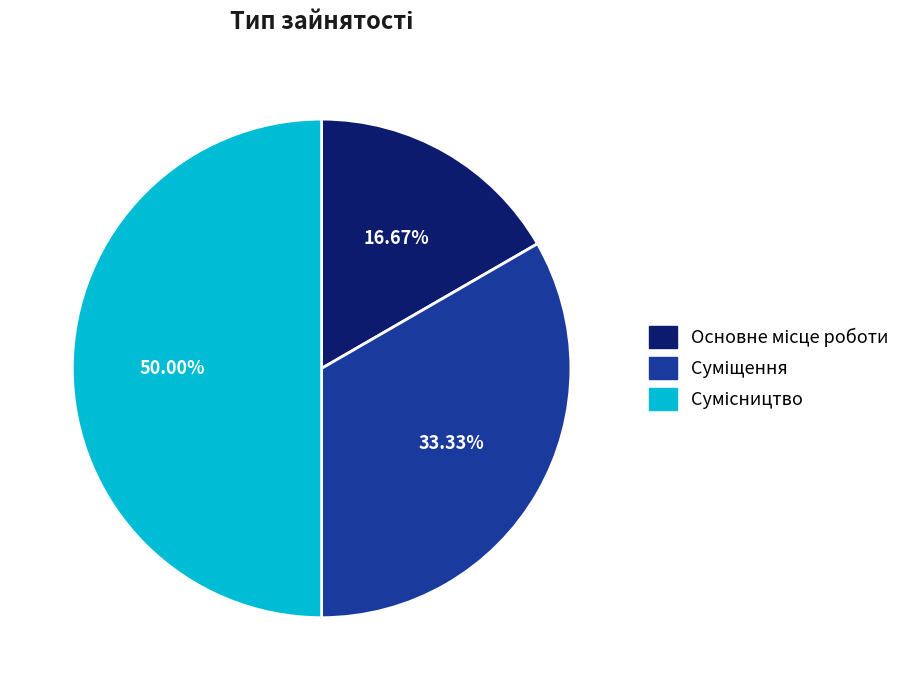

What percentage do Сумісництво and Суміщення together represent?

83.3%